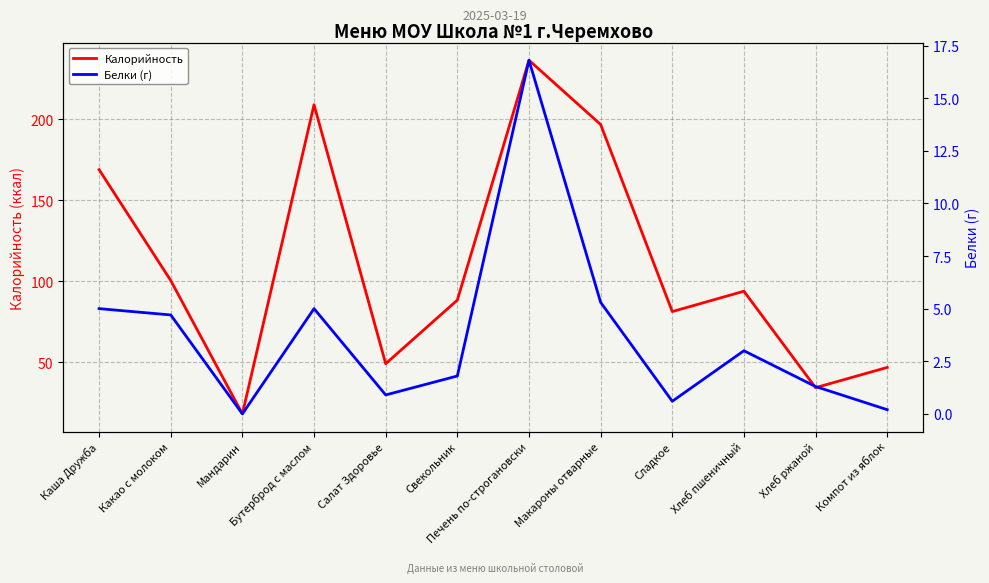

The Калорийность series shows 64.6 at Компот из яблок. True or false?

False